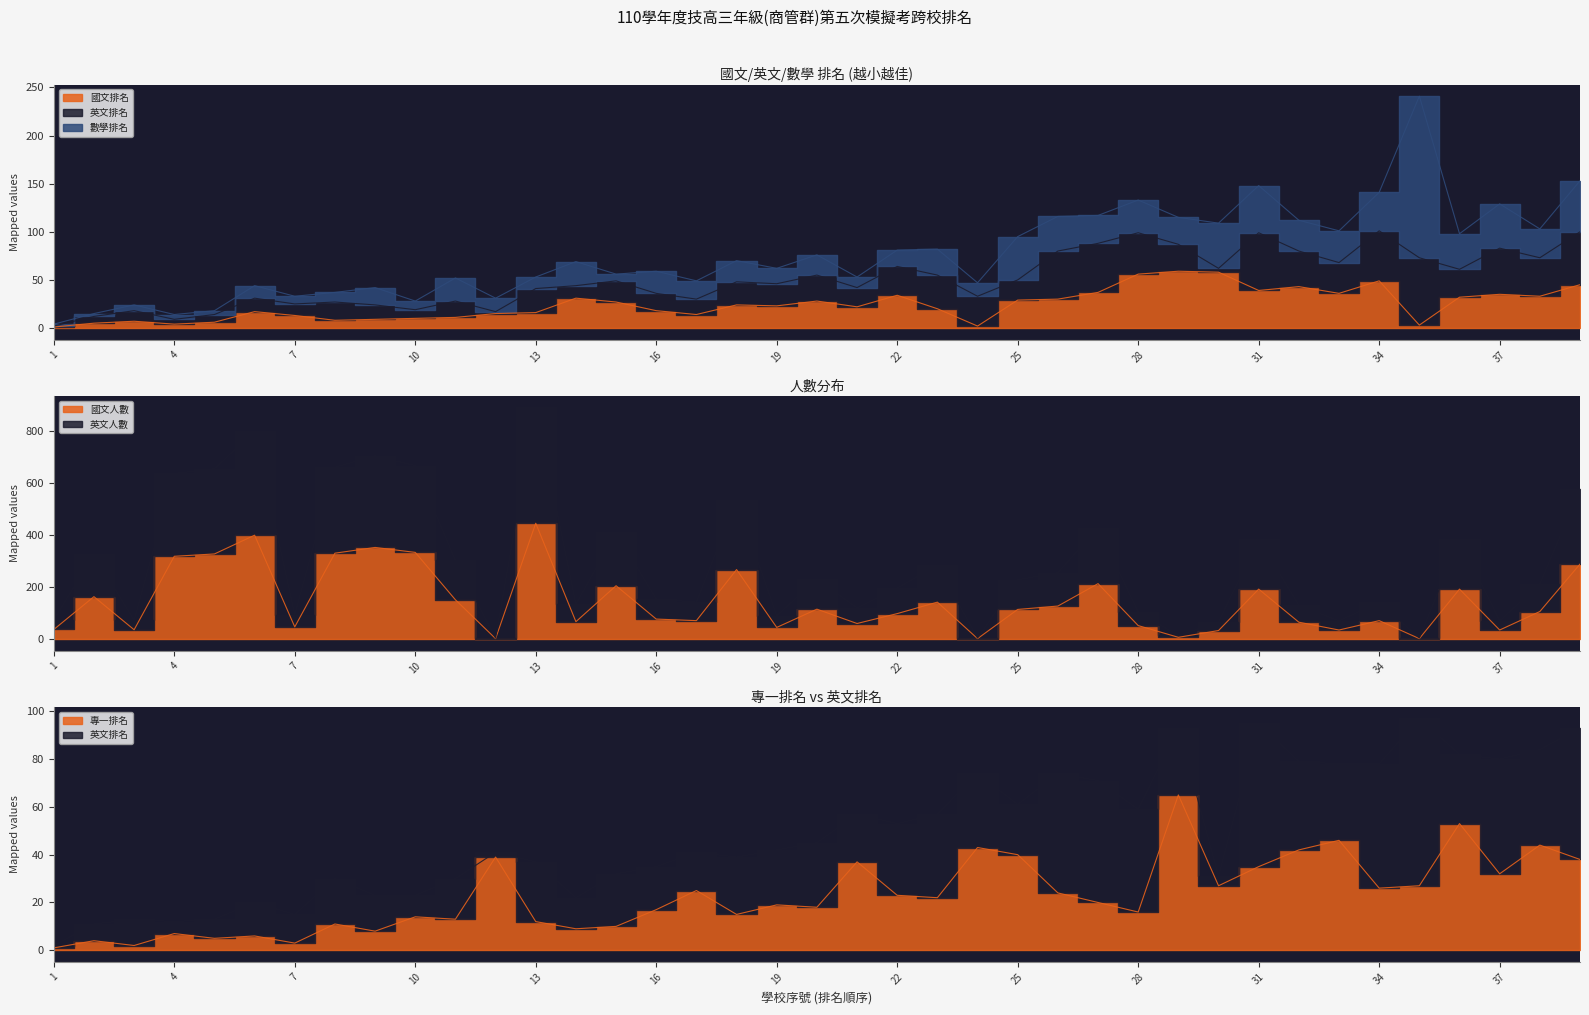

Is it true that 國文排名 equals 77 at 32?

False